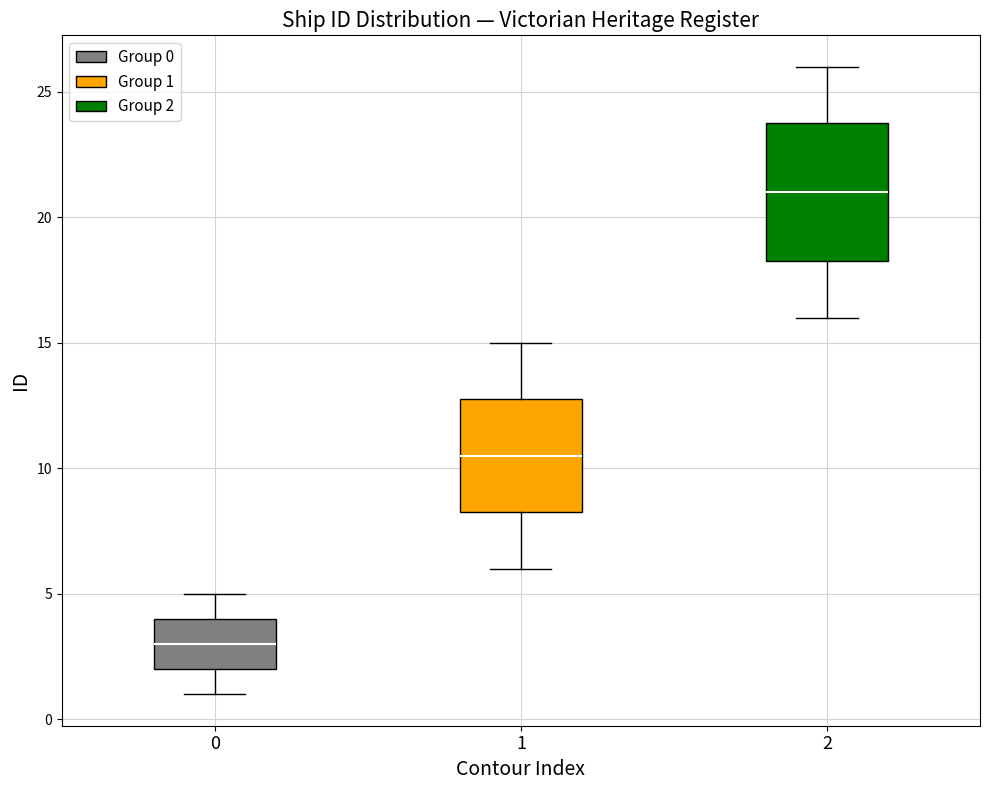

Where does the median line of the box at x = 2 sit on the y-axis? The values are not printed on the chart, so give them approximately, as read against the axis.

21.0